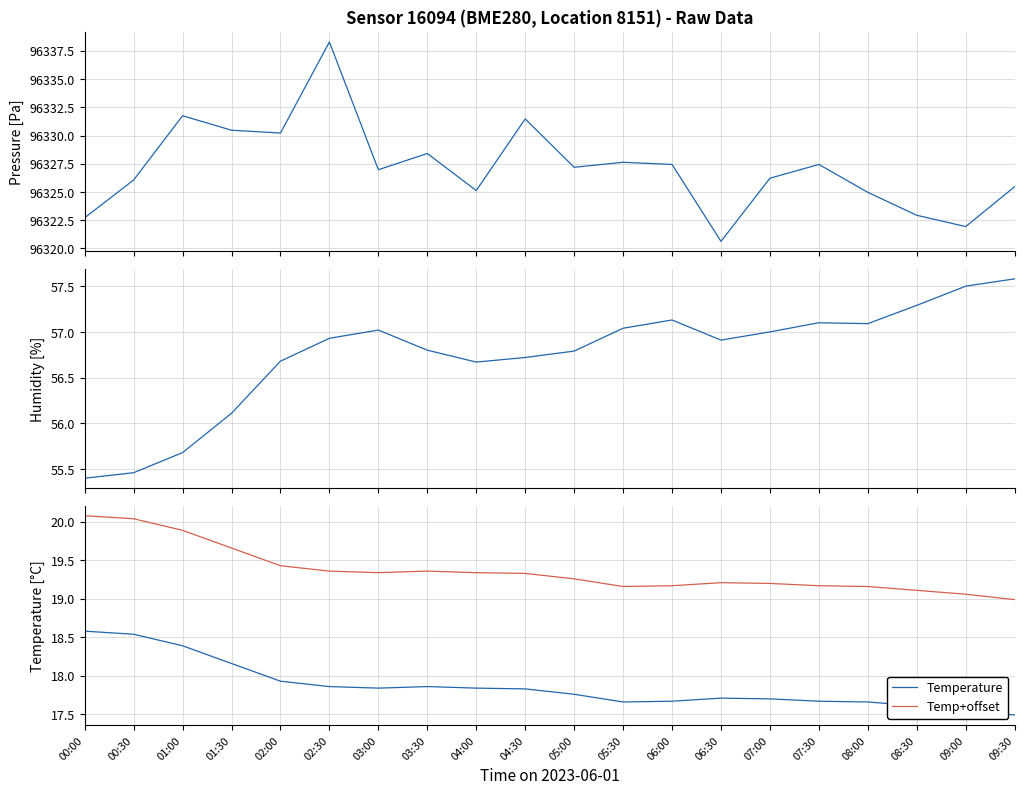

At which category is the sum across all series the highest?

02:30